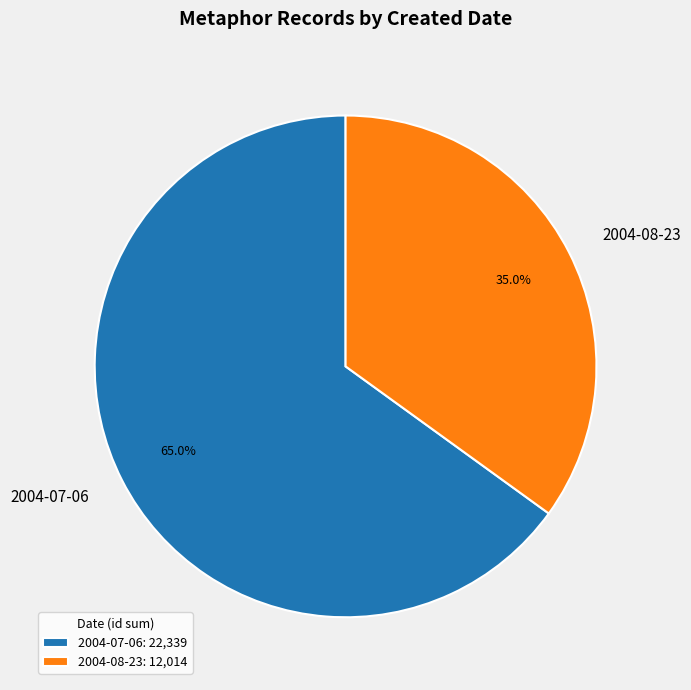

Does 2004-07-06 represent more than half of the total?

Yes